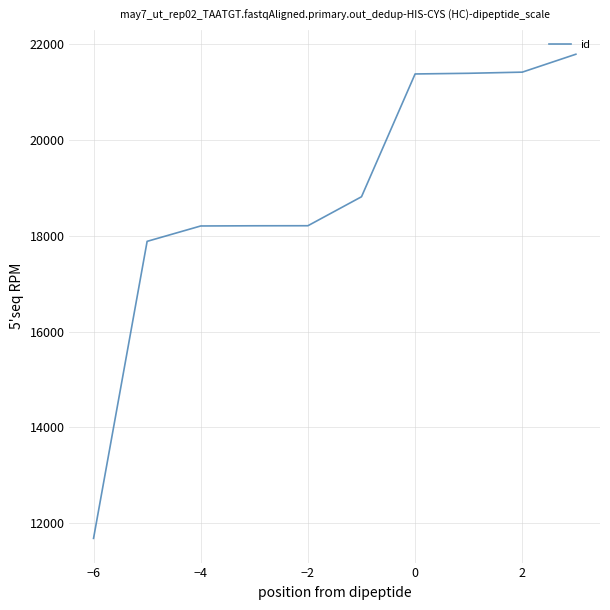

What is the difference between the maximum and minimum values?

10106